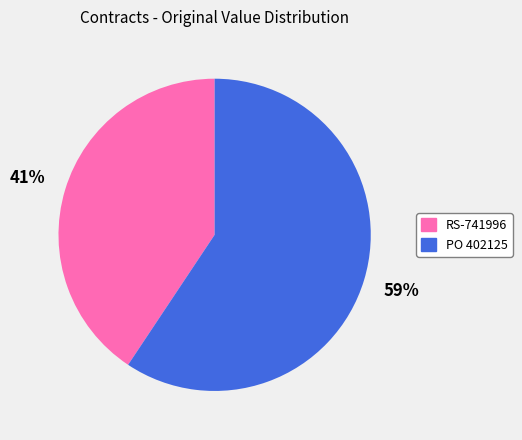

Rank the categories by value from lowest to highest.

RS-741996, PO 402125